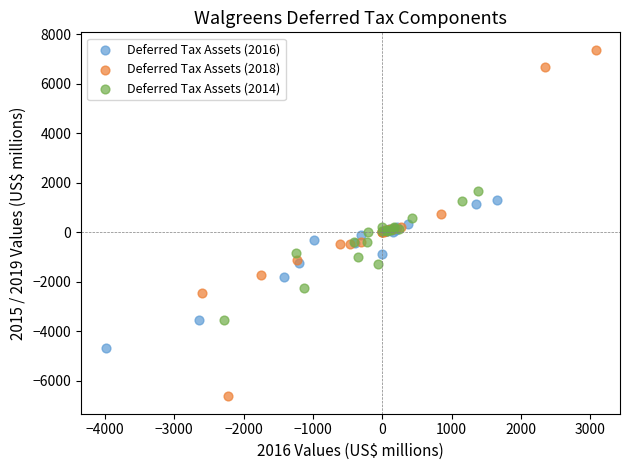

Which series has the largest Y range (max minus min)?

Deferred Tax Assets (2018)